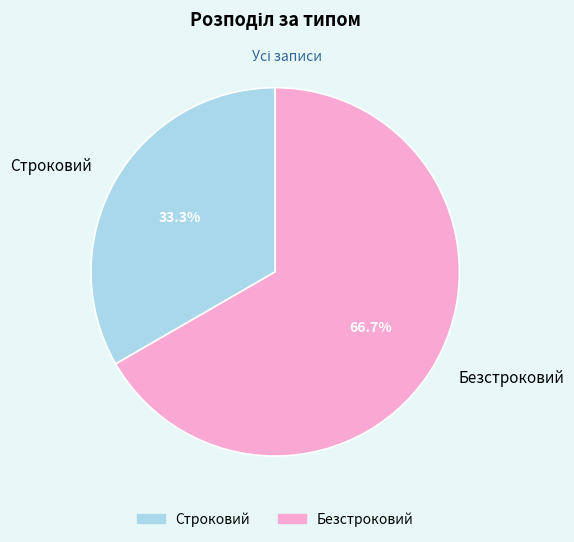

Is it true that Строковий is 33% of the pie?

True